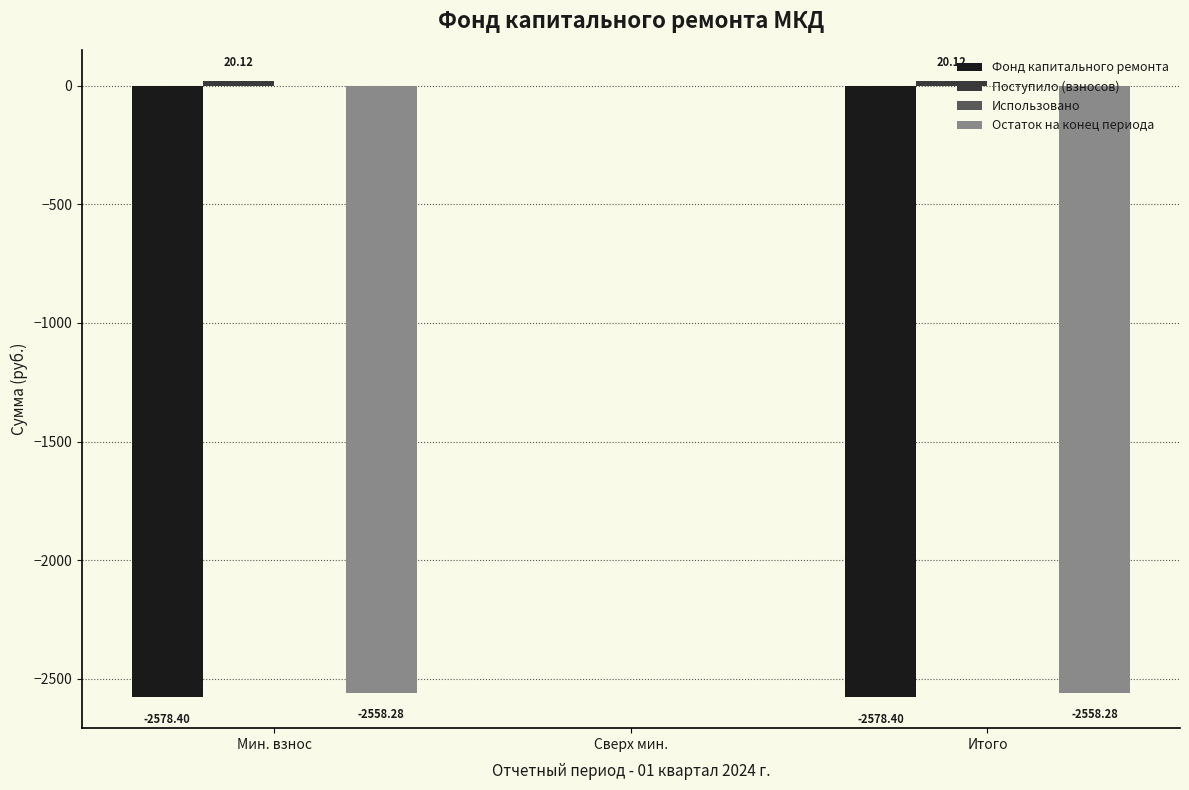

Which series changed the most between Сверх мин. and Итого?

Фонд капитального ремонта